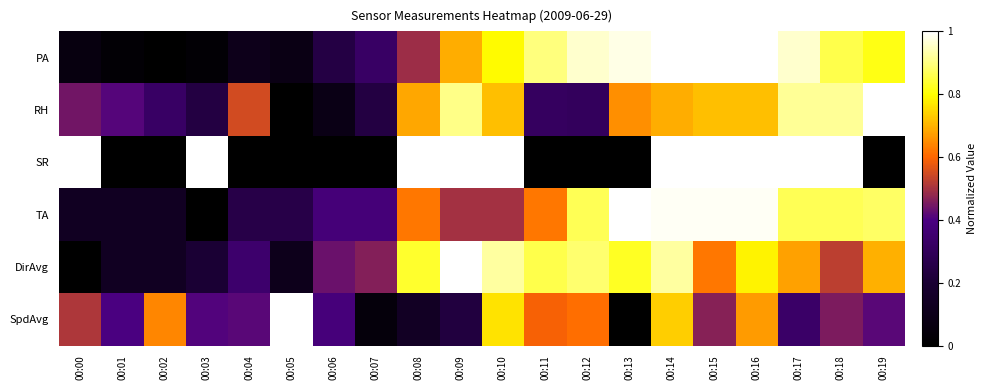

What is the spread (max minus min) of values at 00:03?

1.0